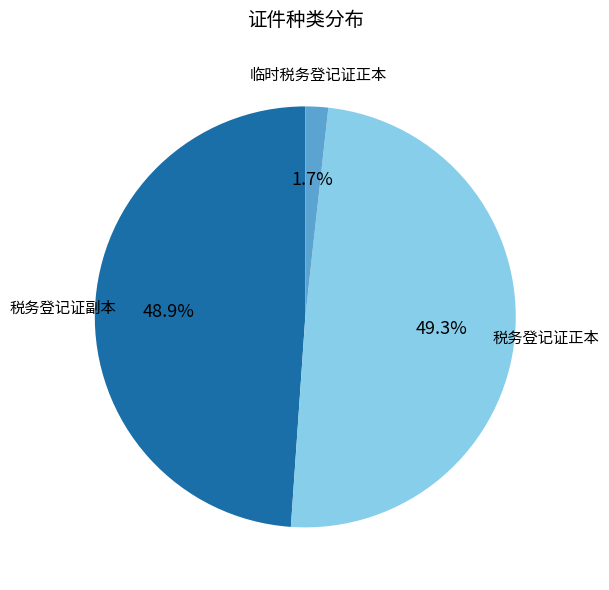

Is there a majority slice in this chart?

No